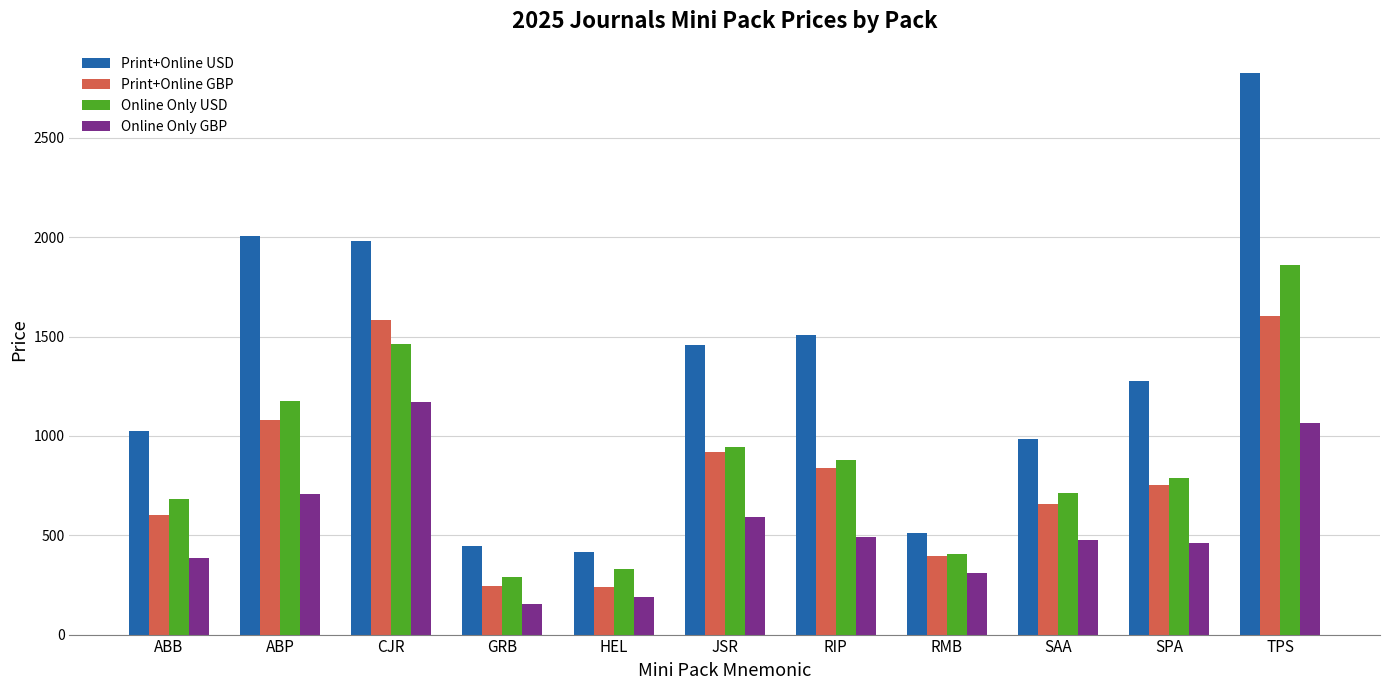

Is the value of Online Only USD at TPS greater than the value of Print+Online GBP at JSR?

Yes